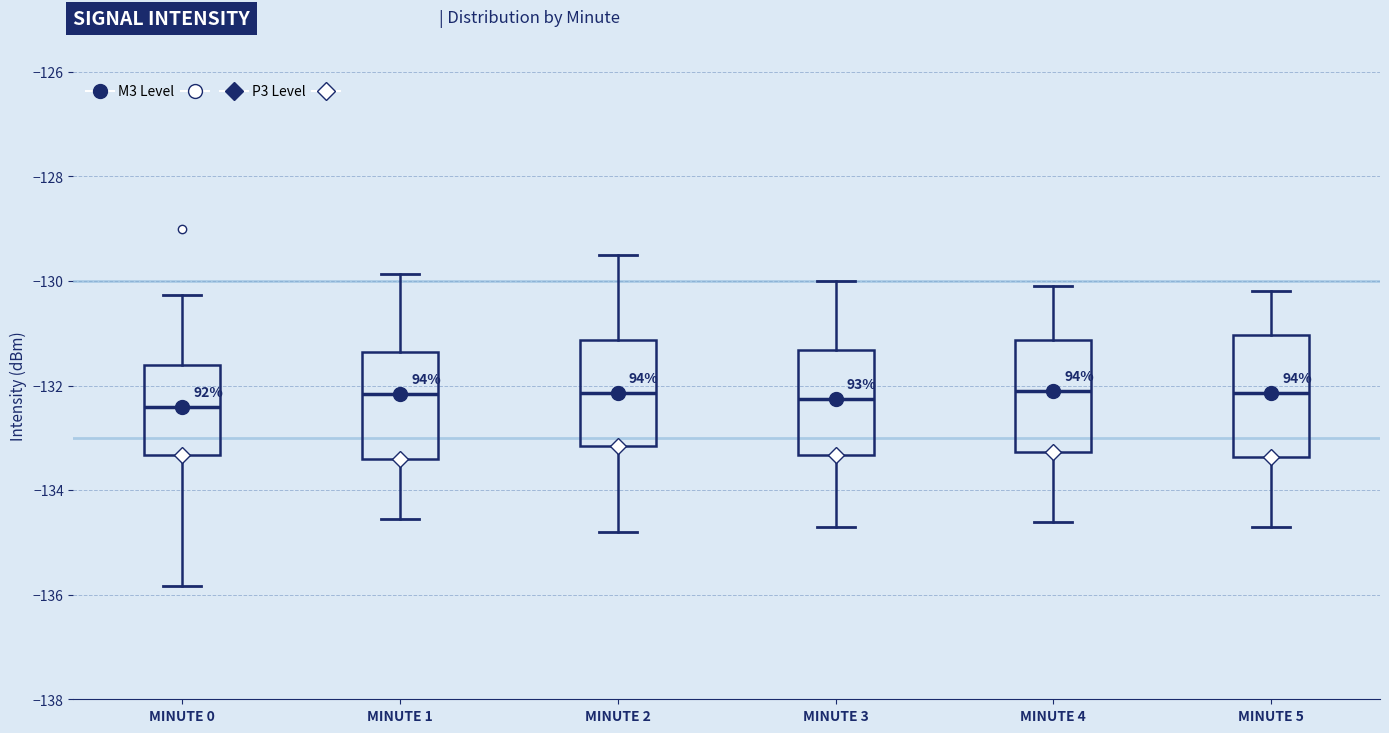

Reading left to right, read every box against the y-axis: the position of its median line, the range the box covers, and the ends of its whiskers. The values are not printed on the chart, so give them approximately, as read against the axis.

MINUTE 0: median -132.4, box -133.4 to -131.6, whiskers -135.8 to -130.2
MINUTE 1: median -132.2, box -133.4 to -131.4, whiskers -134.6 to -129.8
MINUTE 2: median -132.2, box -133.2 to -131.2, whiskers -134.8 to -129.4
MINUTE 3: median -132.2, box -133.4 to -131.4, whiskers -134.6 to -130.0
MINUTE 4: median -132.0, box -133.2 to -131.2, whiskers -134.6 to -130.0
MINUTE 5: median -132.2, box -133.4 to -131.0, whiskers -134.6 to -130.2